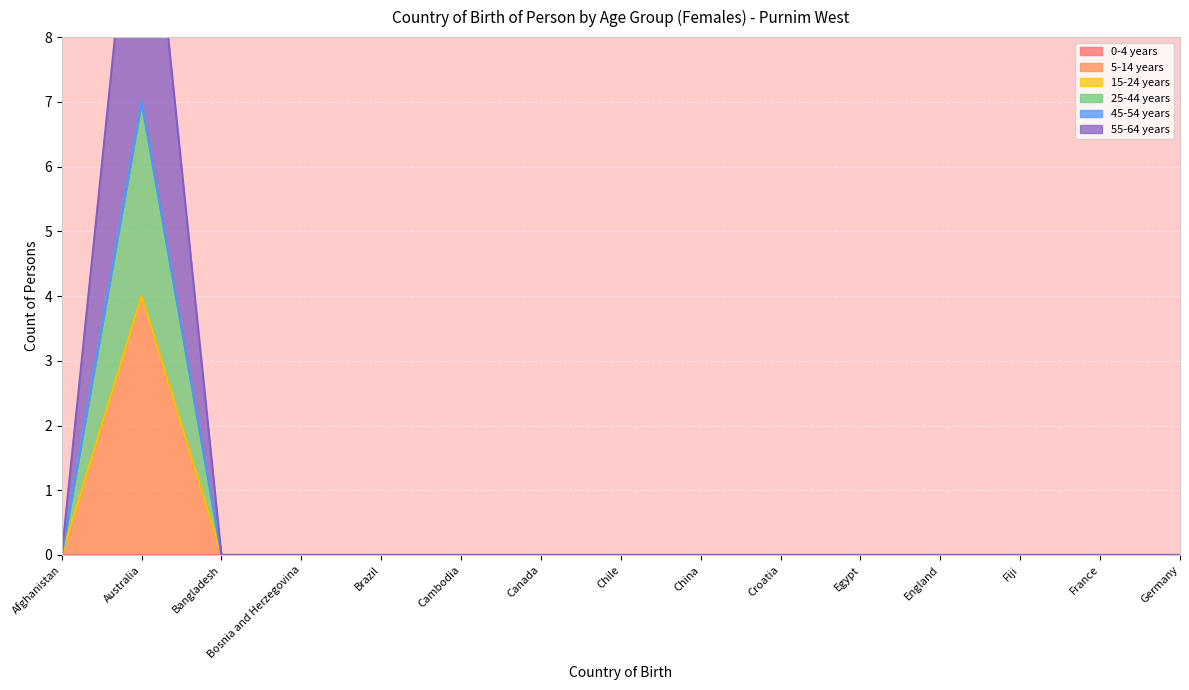

What position from the right is China?

7